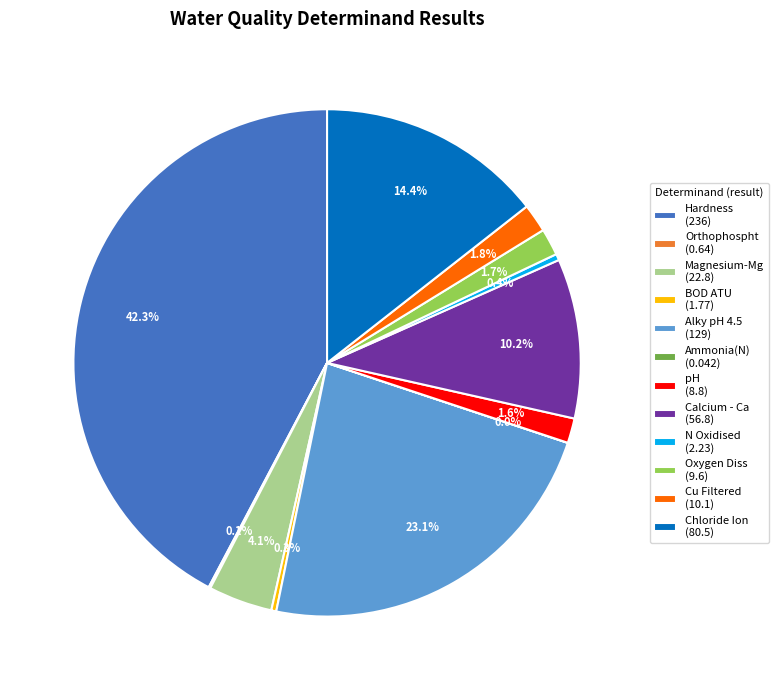

What is the ratio of the value at Cu Filtered (10.1) to the value at Oxygen Diss (9.6)?

1.1